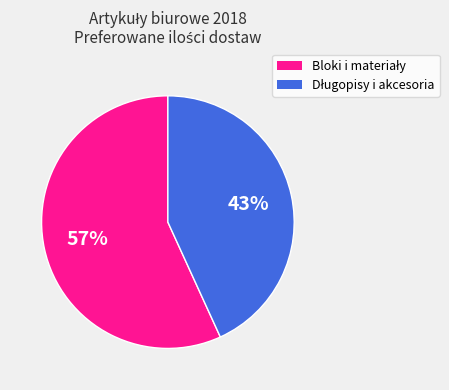

Does any single category account for the majority?

Yes